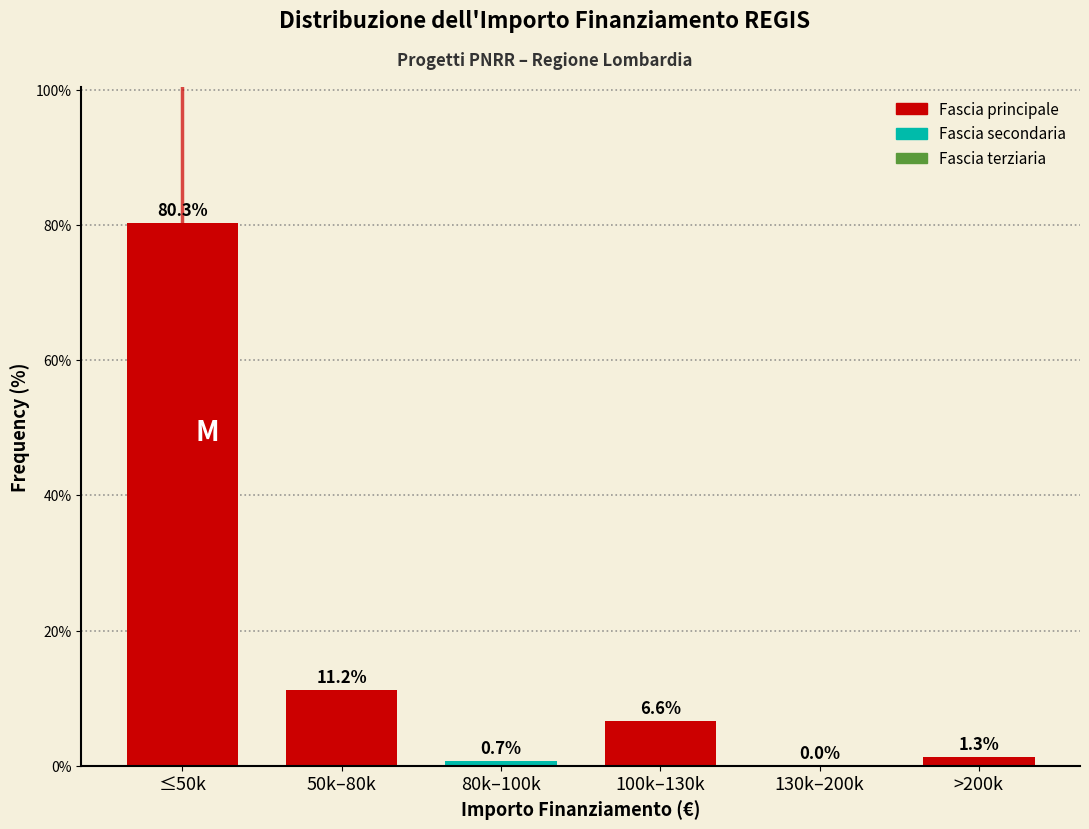

Reading right to left, extract all data points from this chart.

>200k=1.3	130k–200k=0.0	100k–130k=6.6	80k–100k=0.7	50k–80k=11.2	≤50k=80.3